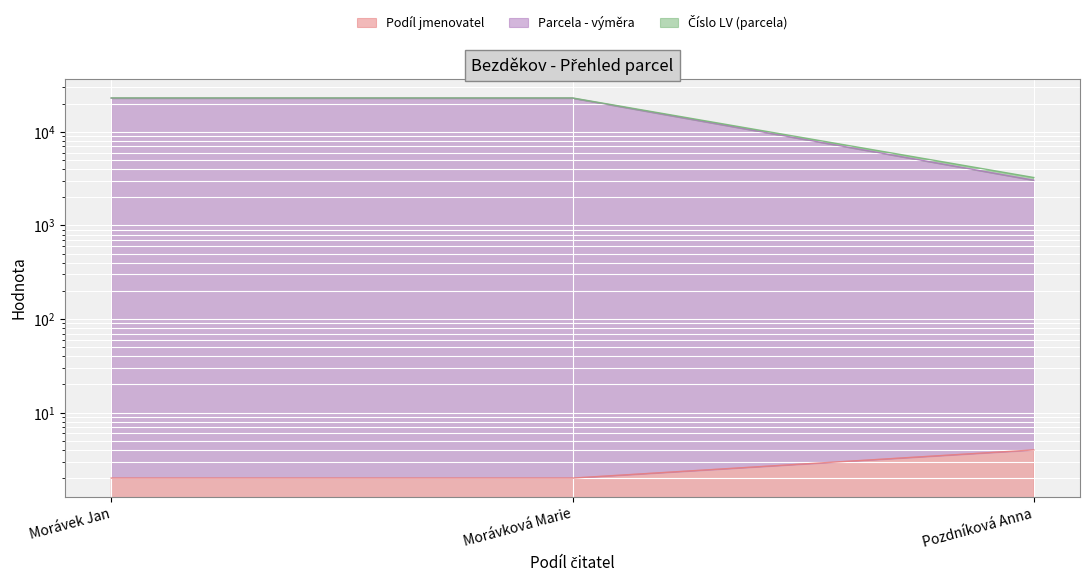

At how many categories does at least one series exceed 13725?

2